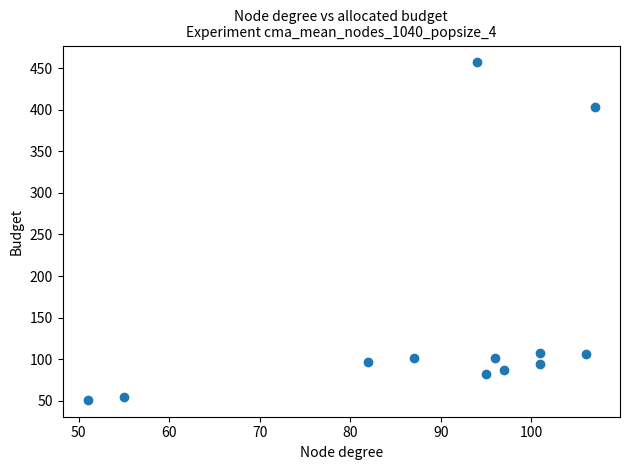

What is the average X value?

89